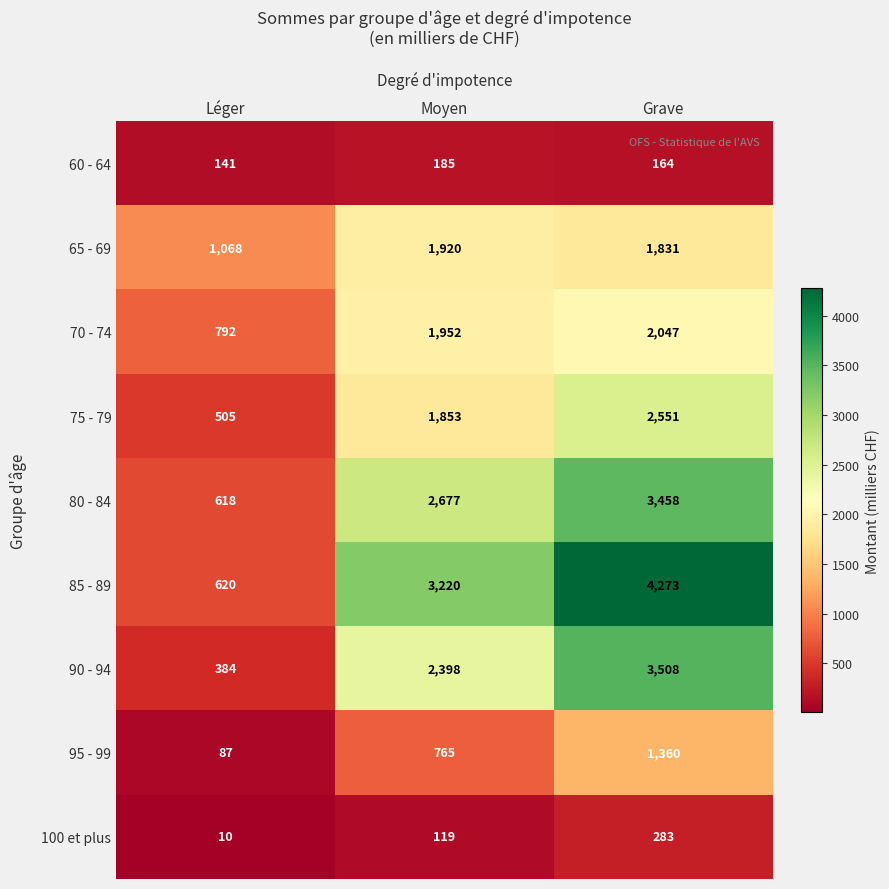

Rank the series by their maximum value, from lowest to highest.

60 - 64, 100 et plus, 95 - 99, 65 - 69, 70 - 74, 75 - 79, 80 - 84, 90 - 94, 85 - 89